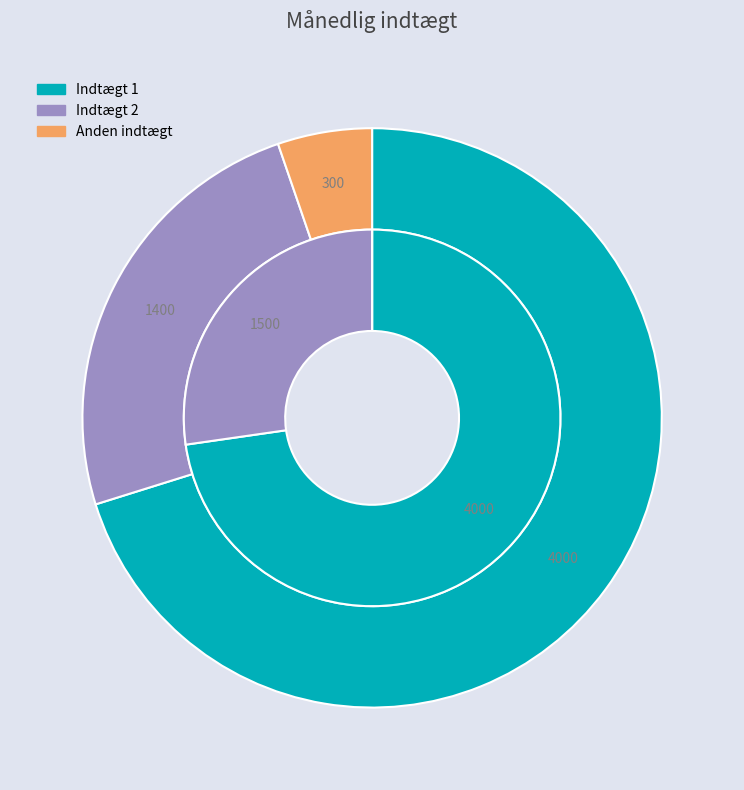

True or false: Anden indtægt accounts for 1% of the total.

False